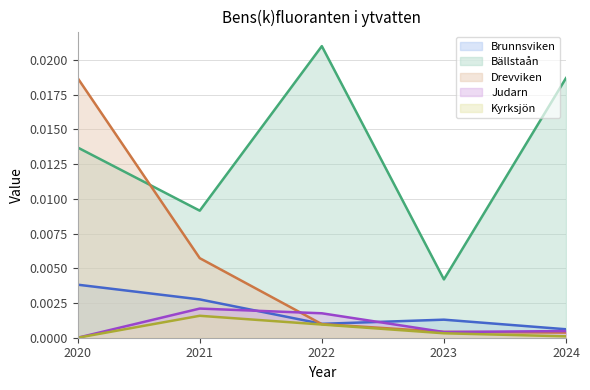

Does the chart have visible grid lines?

Yes